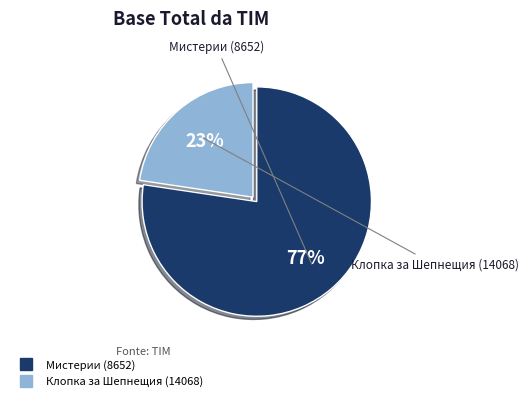

Is it true that Мистерии (8652) is 77% of the pie?

True